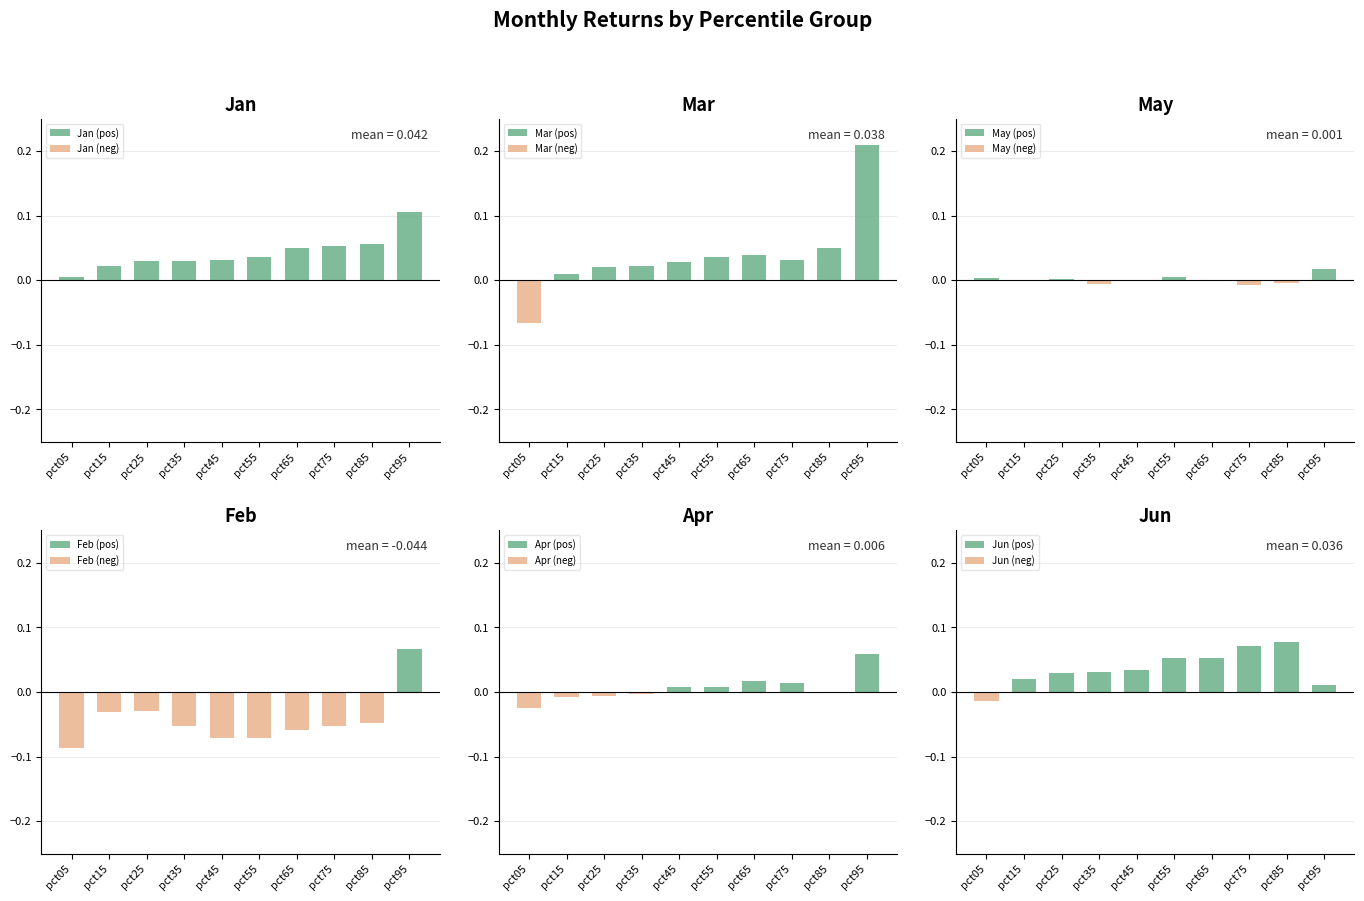

What is the sum of all Feb values?

-0.4